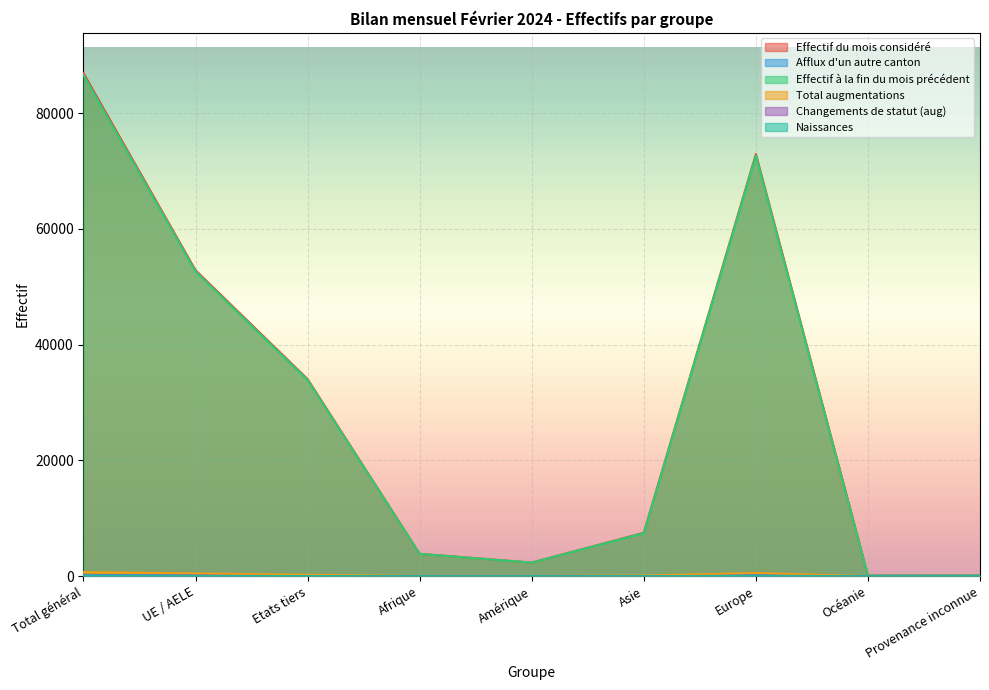

The Effectif à la fin du mois précédent series shows 1500 at Afrique. True or false?

False